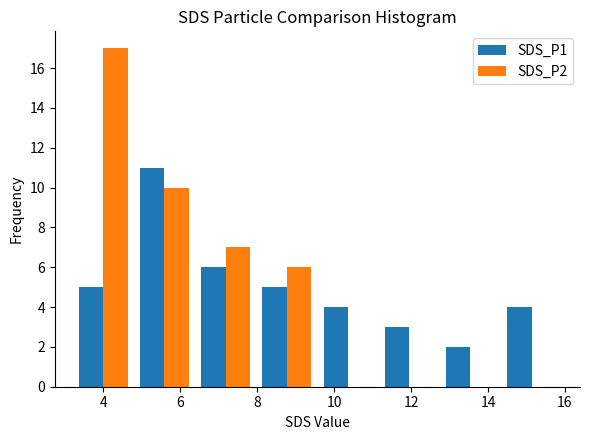

Reading left to right, transcribe this chart: for each range on the x-axis, give the height of each series' bar. Neither the bar edges nor the heights are printed on the chart, so give them approximately, as read against the axes.

3.2 to 4.8: SDS_P1=5	SDS_P2=17
4.8 to 6.4: SDS_P1=11	SDS_P2=10
6.4 to 8.0: SDS_P1=6	SDS_P2=7
8.0 to 9.6: SDS_P1=5	SDS_P2=6
9.6 to 11.2: SDS_P1=4	SDS_P2=0
11.2 to 12.8: SDS_P1=3	SDS_P2=0
12.8 to 14.4: SDS_P1=2	SDS_P2=0
14.4 to 16.0: SDS_P1=4	SDS_P2=0